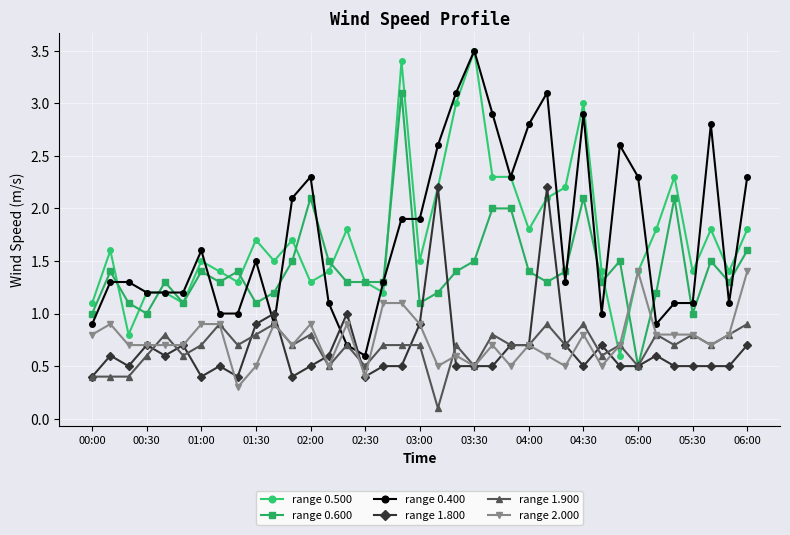

How many range 1.900 values are between 0 and 1?

37